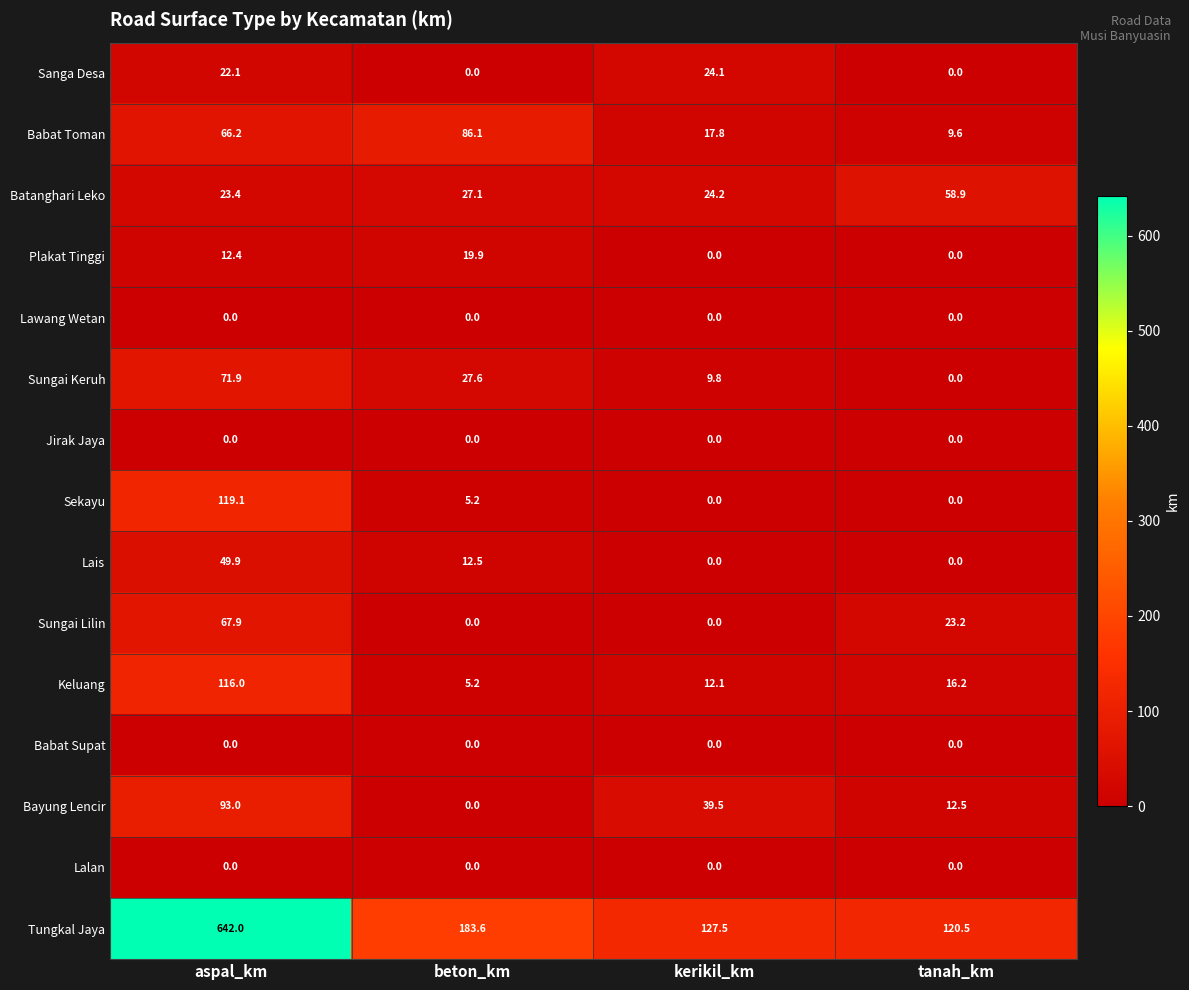

What is the approximate value of Babat Toman at beton_km?

86.1